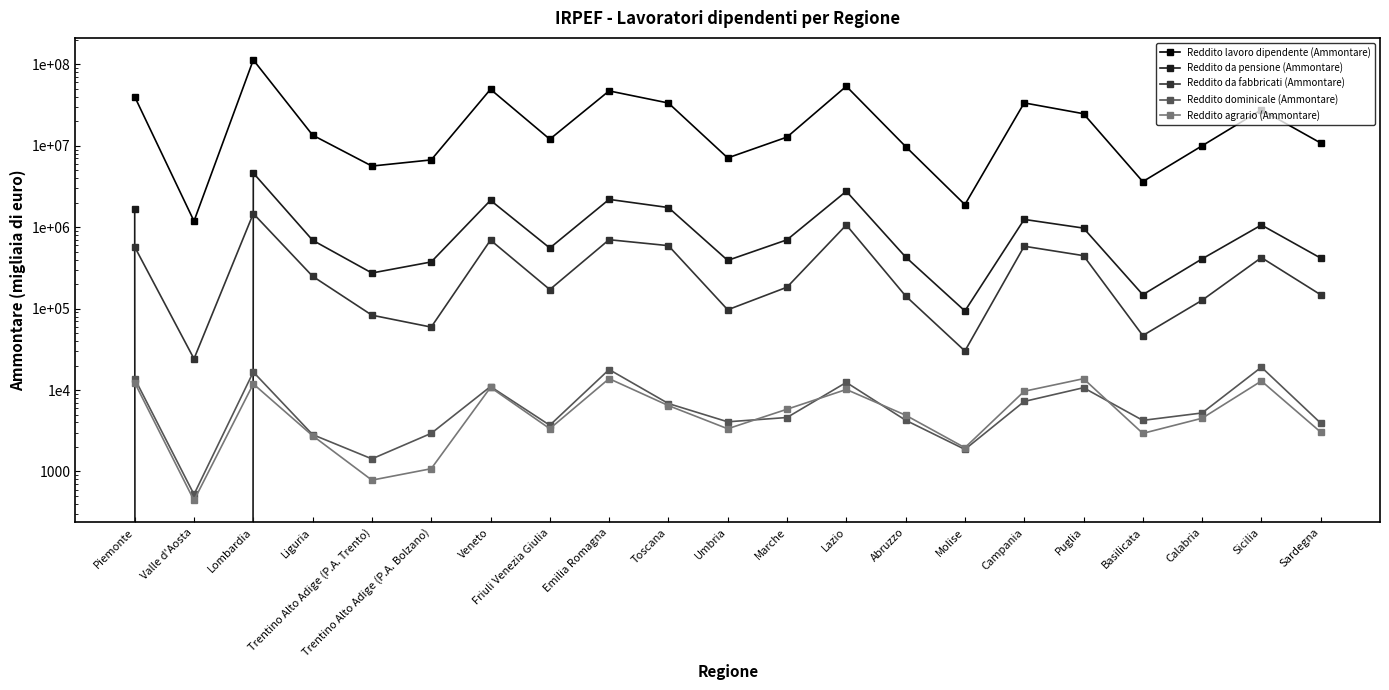

Is this an area chart (filled region under the line)?

No